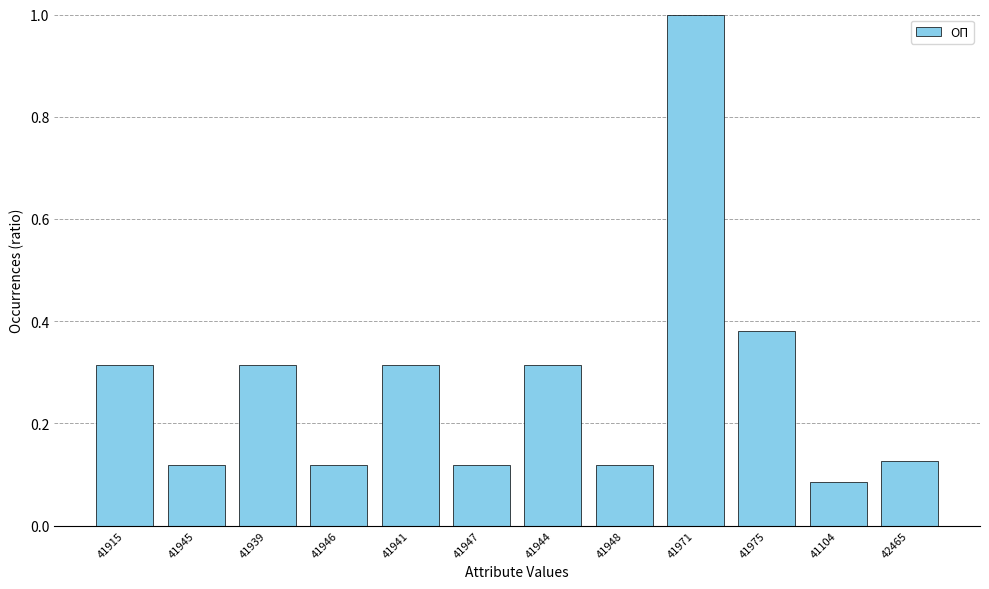

What is the maximum value shown in the chart?

1.0